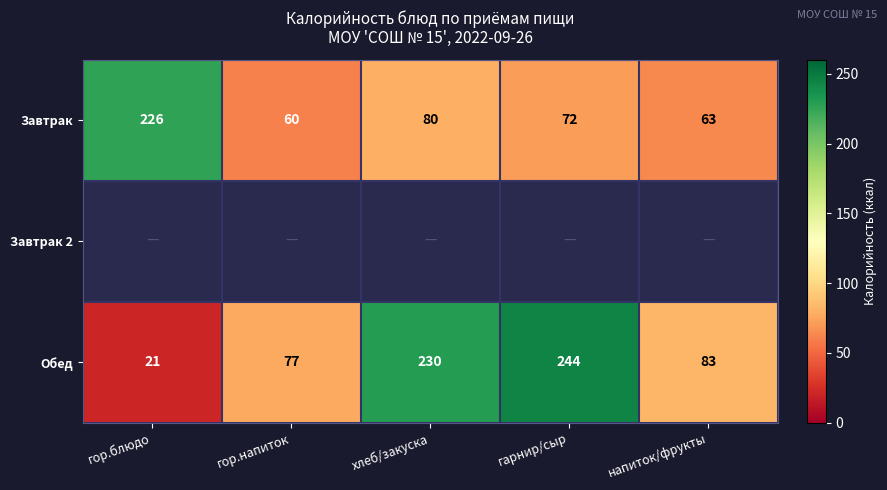

Which category has the lowest value across all series?

гор.блюдо